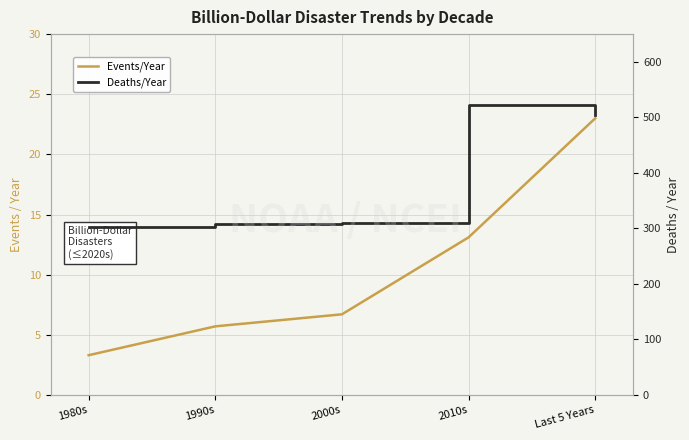

How many data points in Deaths/Year are less than 310?

2